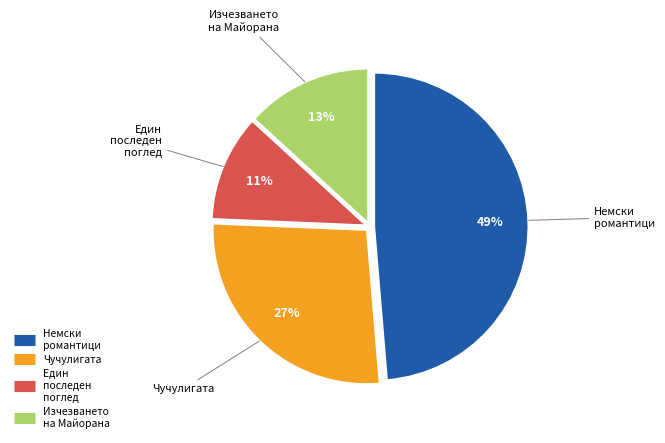

Is there any slice that represents more than half of the pie?

No